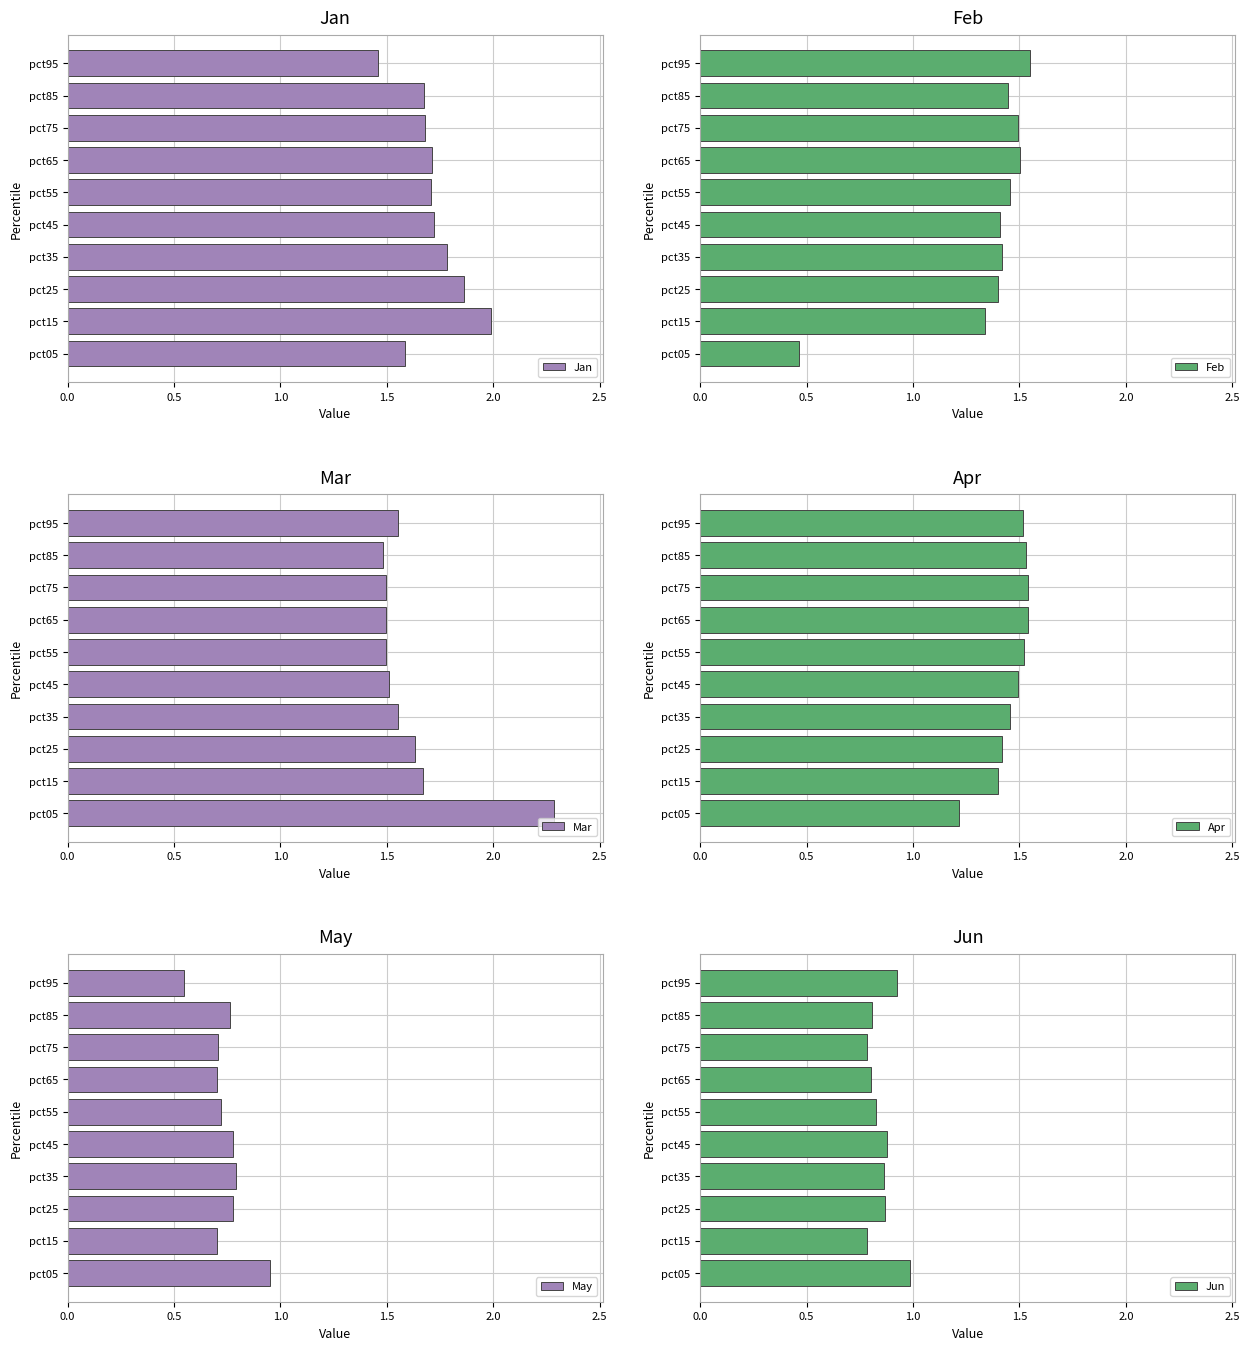

How many Mar values are between 1 and 2?

9